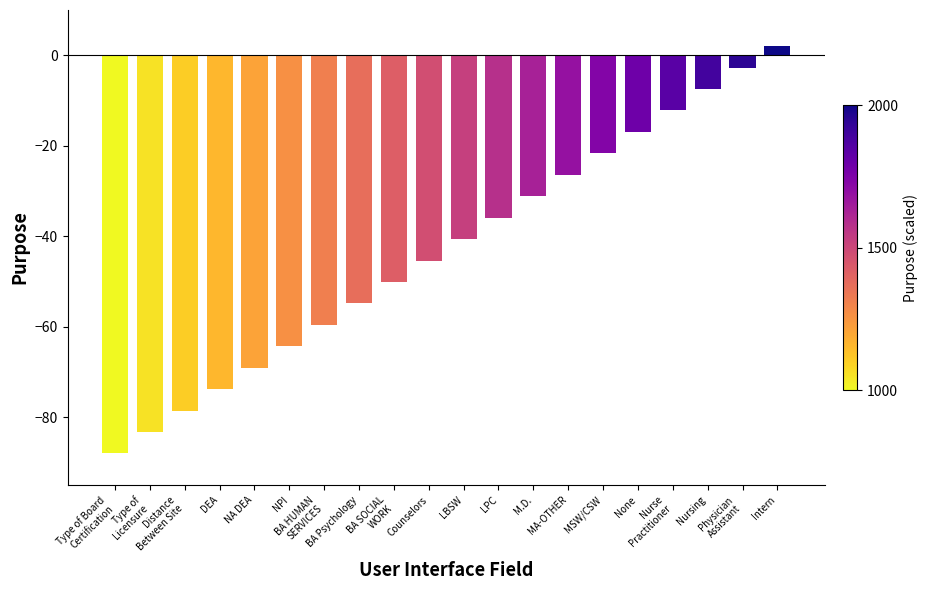

What is the change in value from MA-OTHER to Nurse
Practitioner?

+14.2